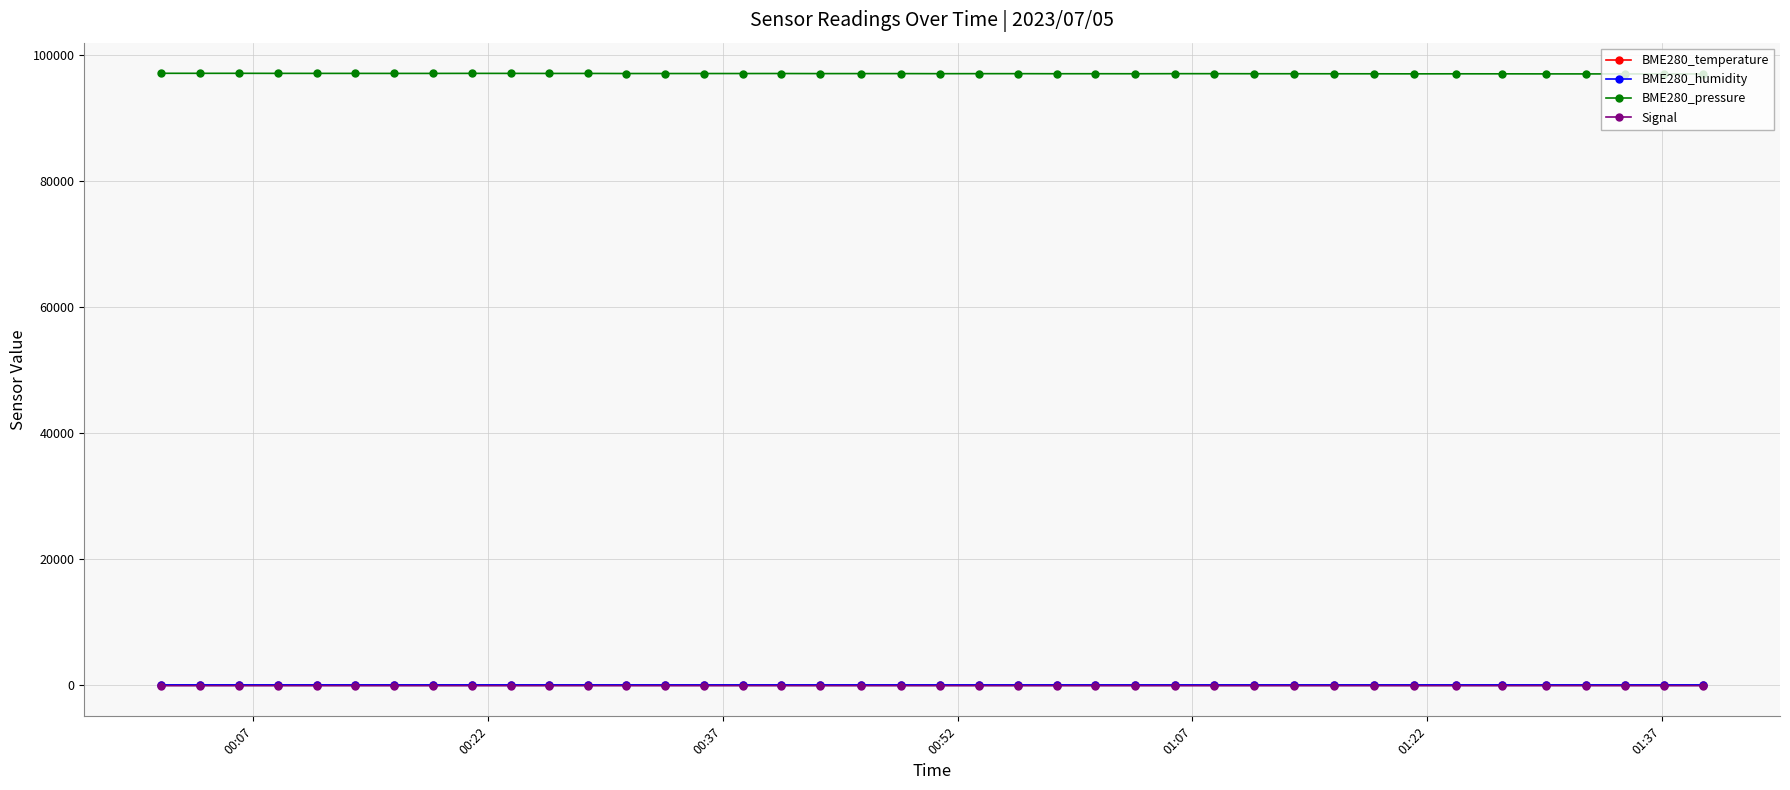

Does the chart have visible grid lines?

Yes